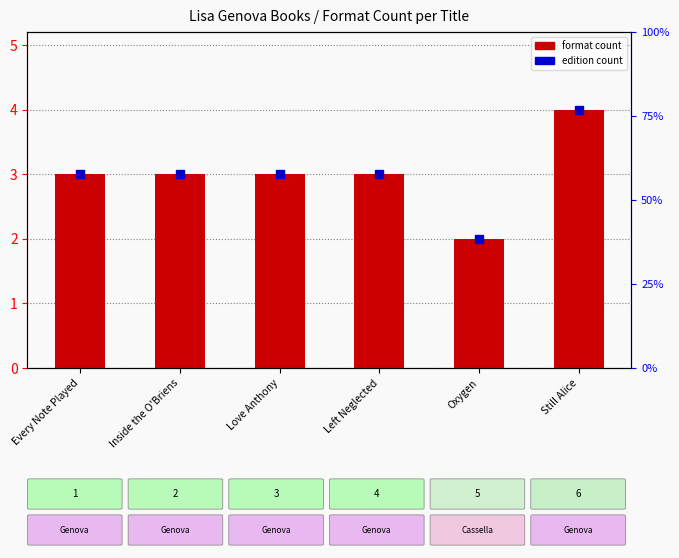

How many categories are shown in the chart?

6